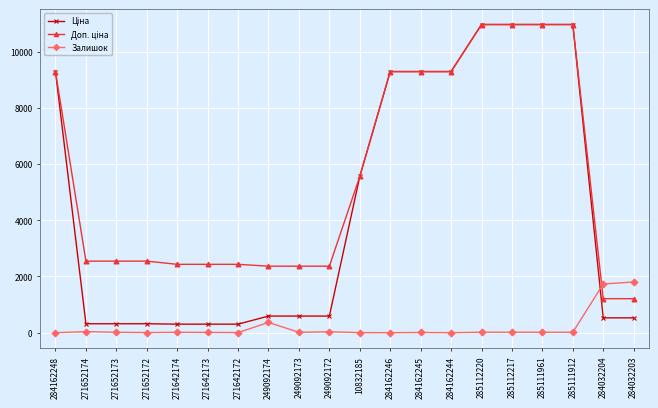

What is the greatest value displayed?

10964.4